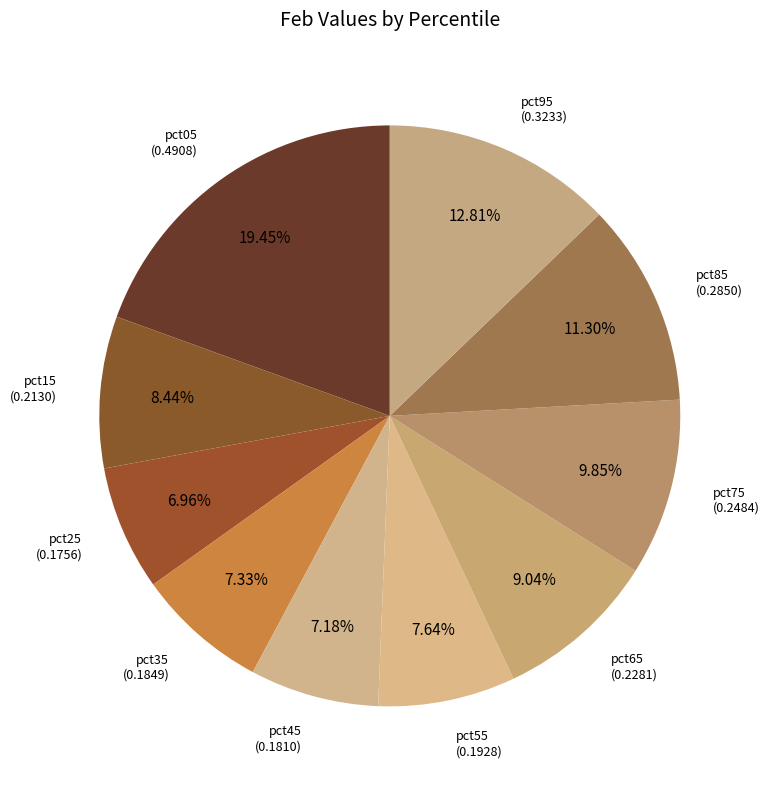

How many slices are in this pie chart?

10